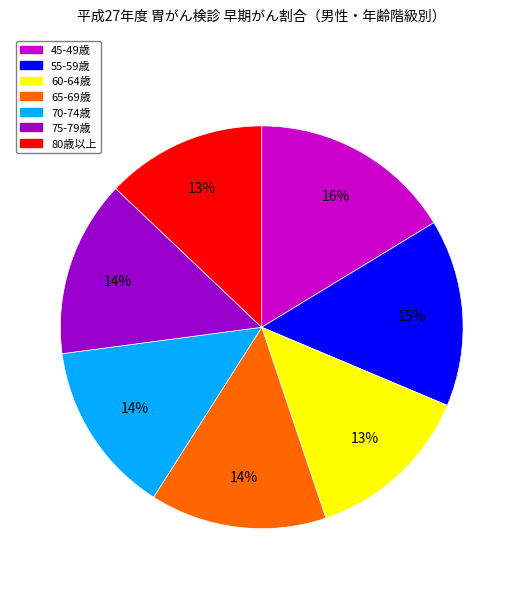

Is there any slice that represents more than half of the pie?

No